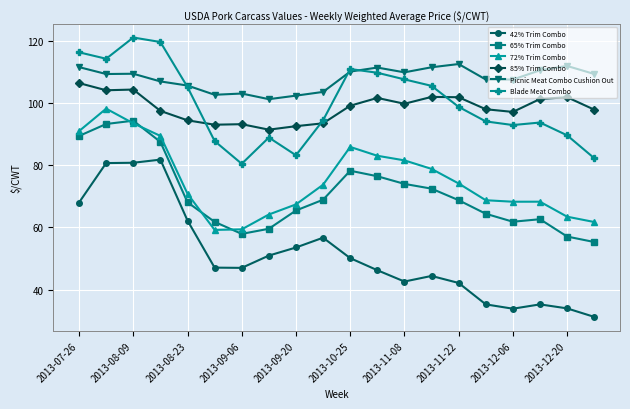

Which series has the largest range (max minus min)?

42% Trim Combo